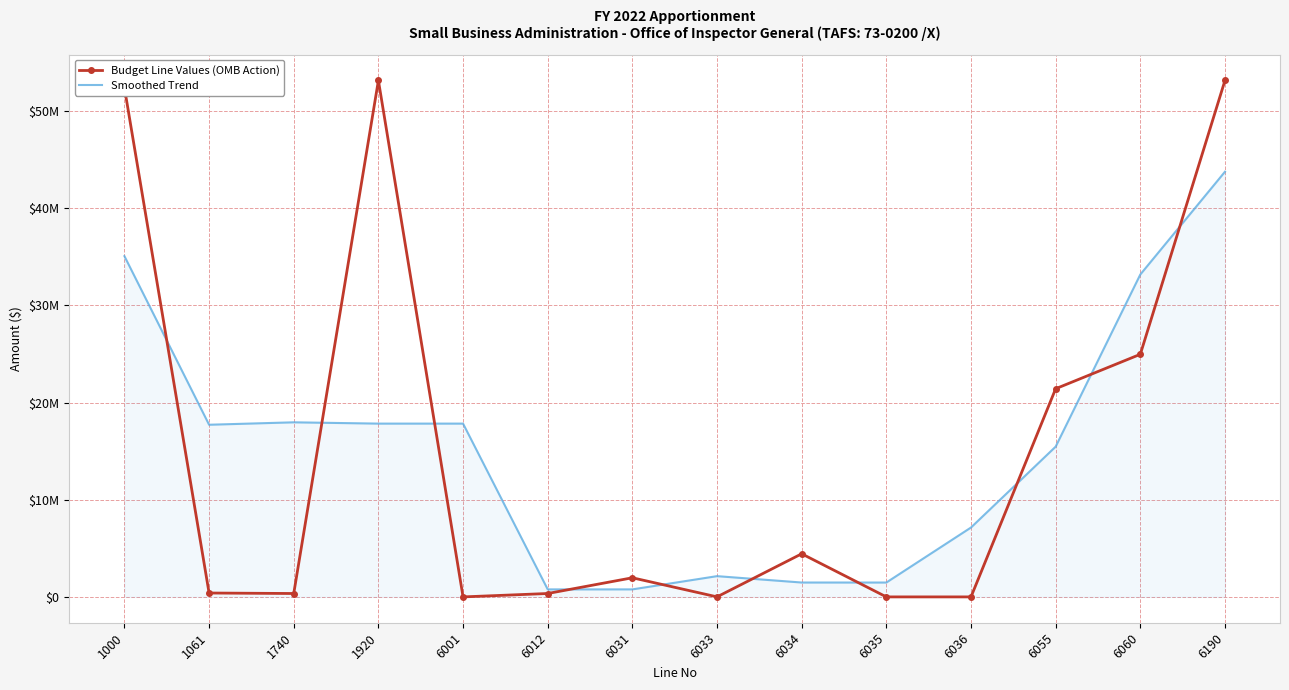

What are all the series names shown in the legend?

Budget Line Values (OMB Action), Smoothed Trend